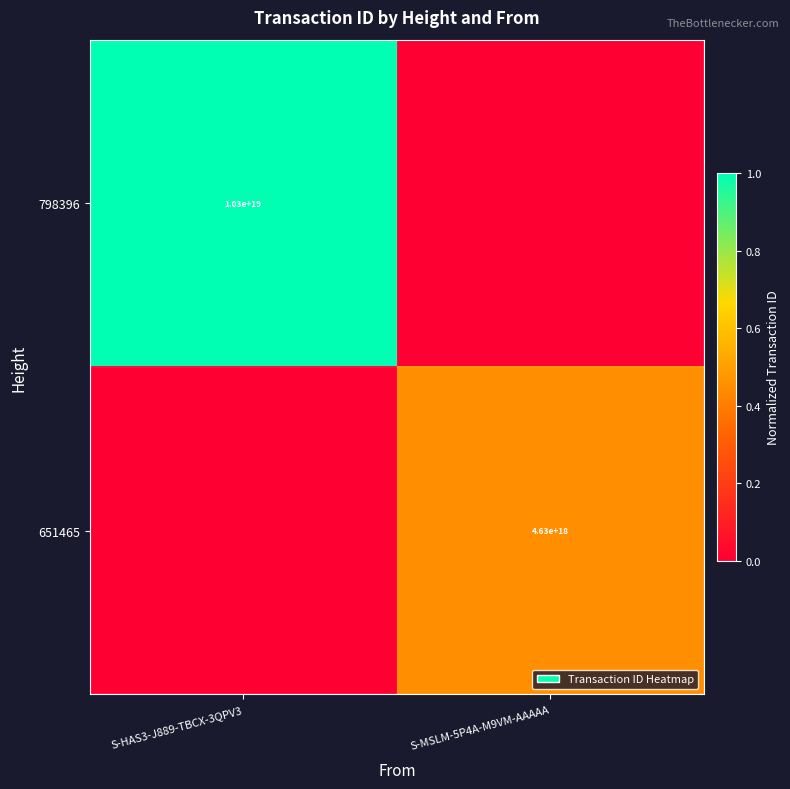

The value of 798396 at S-HAS3-J889-TBCX-3QPV3 is 16970891133571561472. True or false?

False